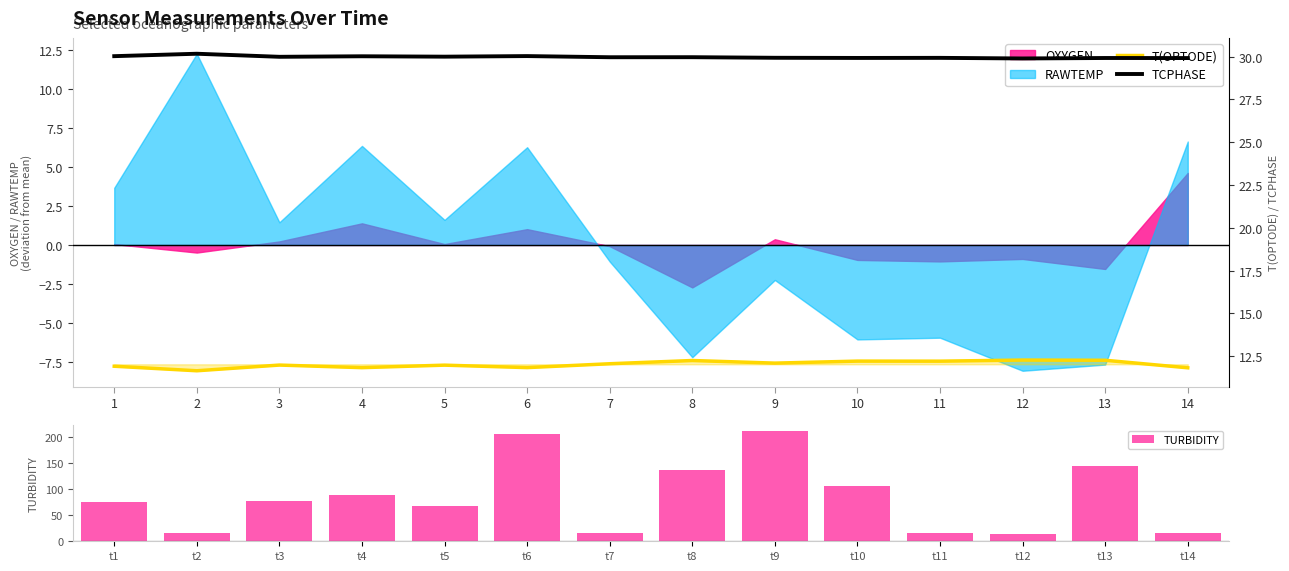

What is the difference between the maximum and minimum values in the TURBIDITY series?

198